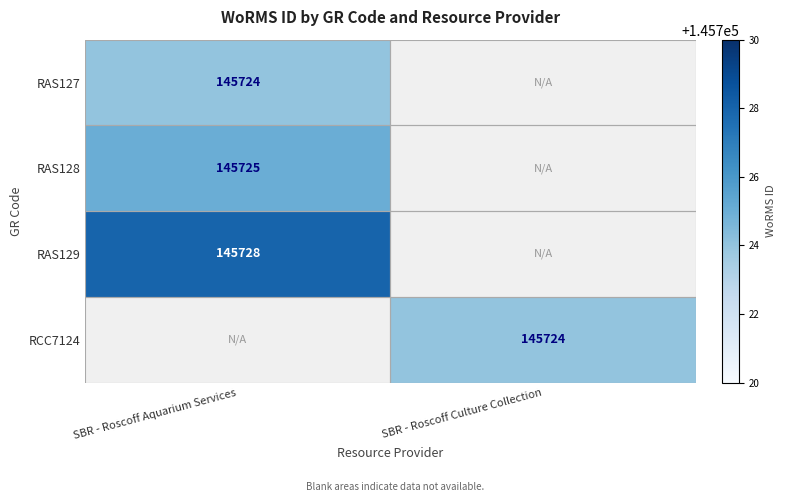

Which label corresponds to the smallest value in the chart?

SBR - Roscoff Aquarium Services